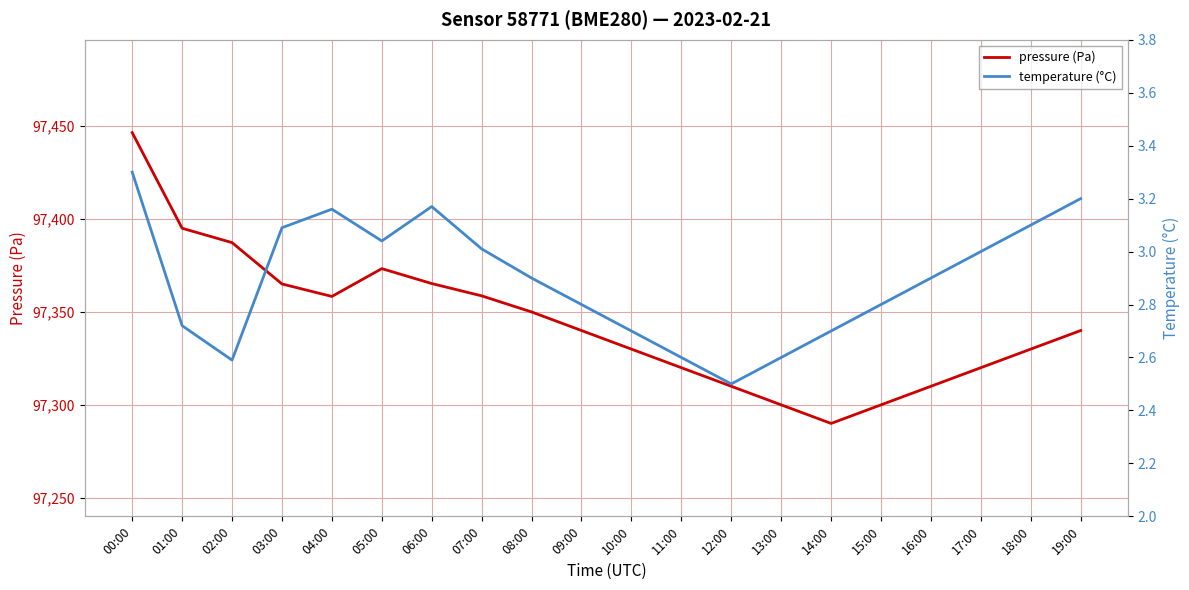

What is the sum of all pressure (Pa) values?

1946889.5